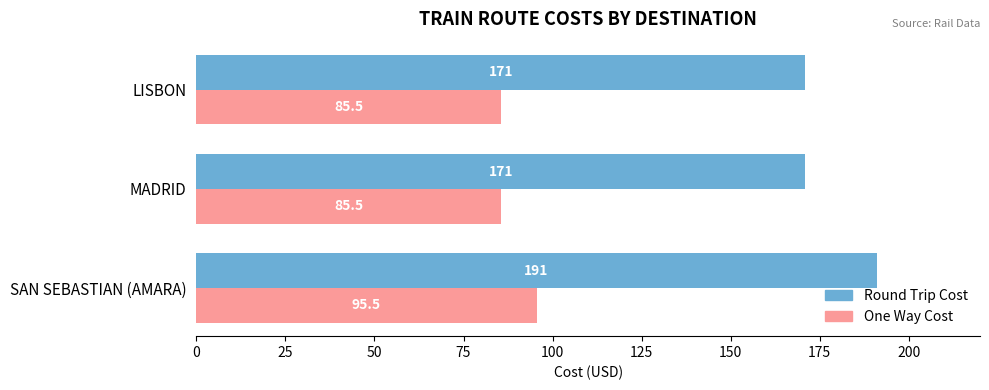

What is the sum of all One Way Cost values?

266.5